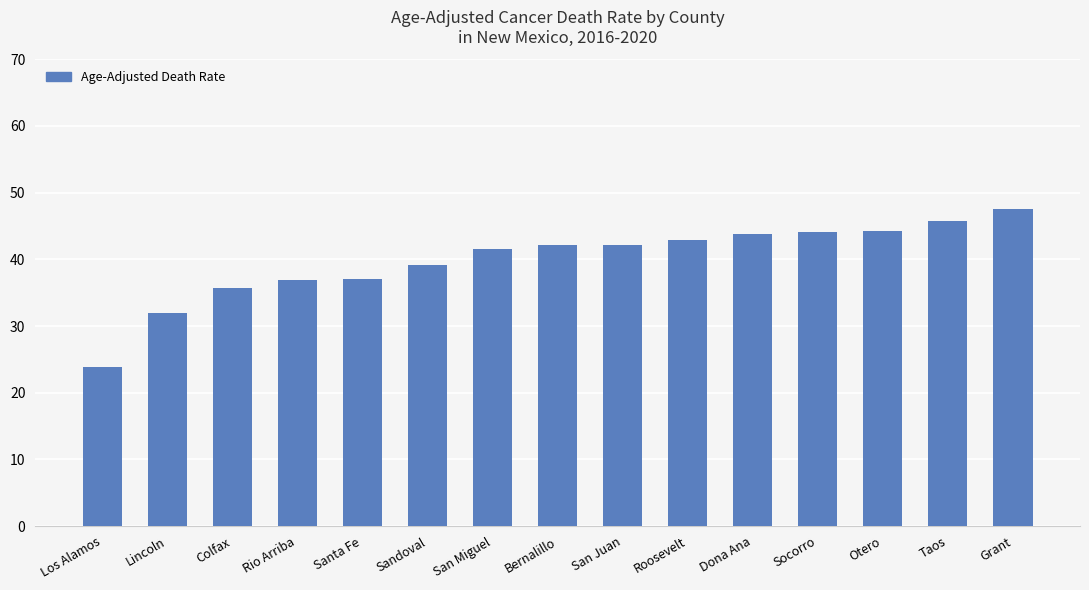

What position from the left is Otero?

13